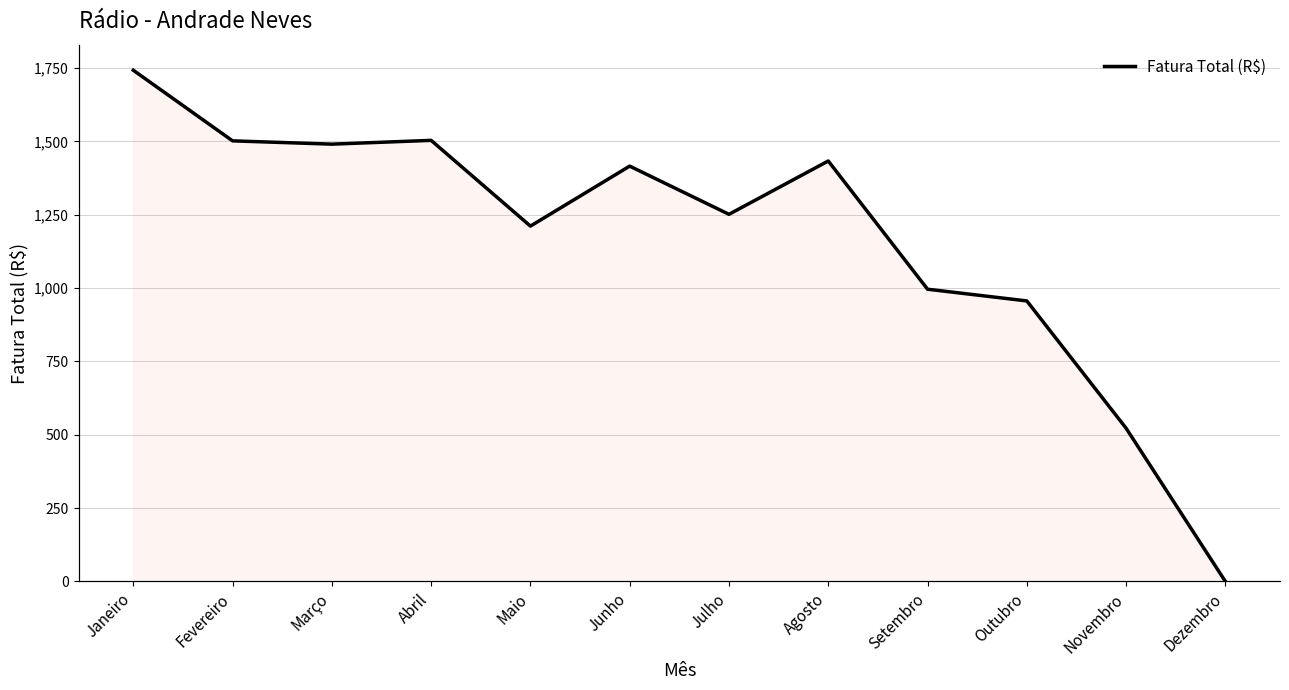

At which label does Fatura Total (R$) reach its minimum?

Dezembro